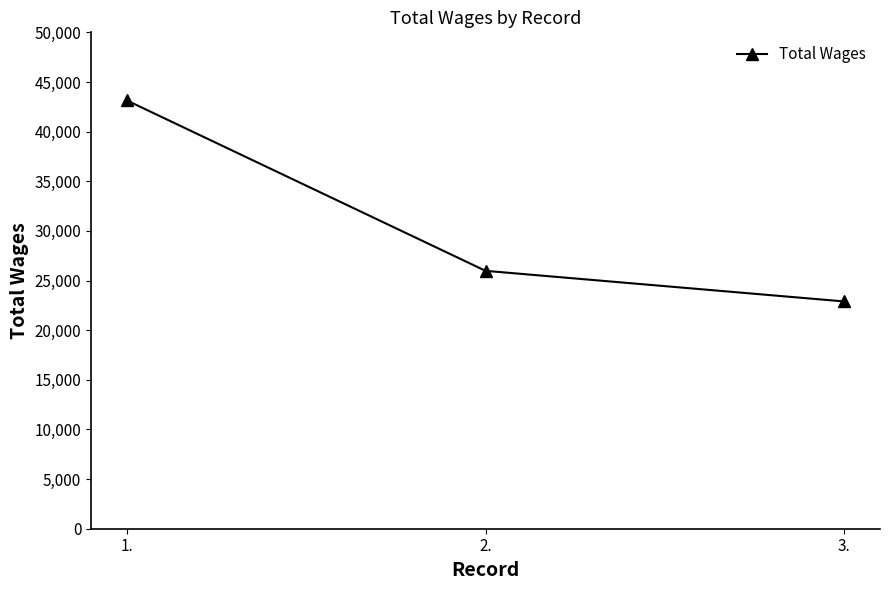

What is the difference between the maximum and minimum values?

20245